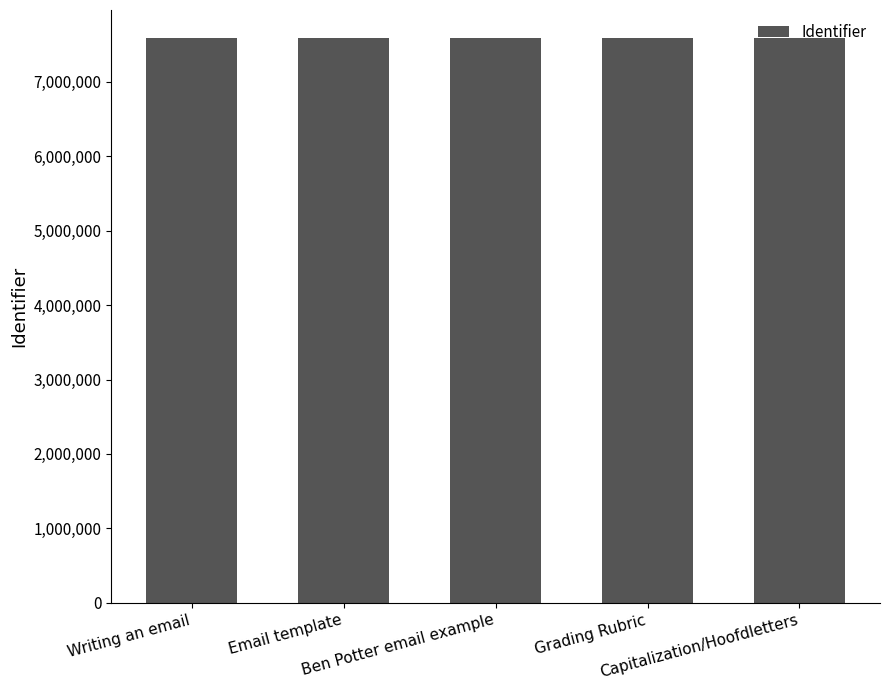

What is the maximum value shown in the chart?

7584654